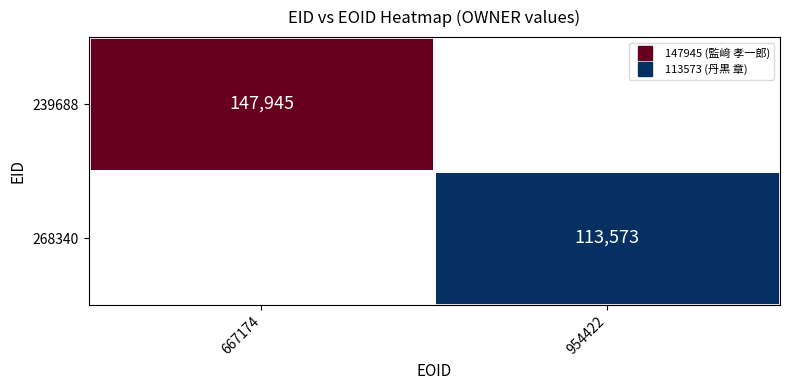

Rank the categories by 239688 value from highest to lowest.

667174, 954422